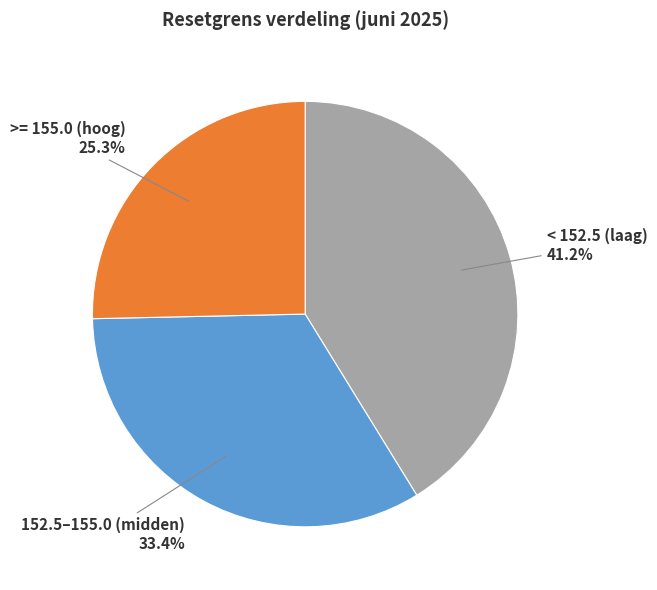

Does any single category account for the majority?

No